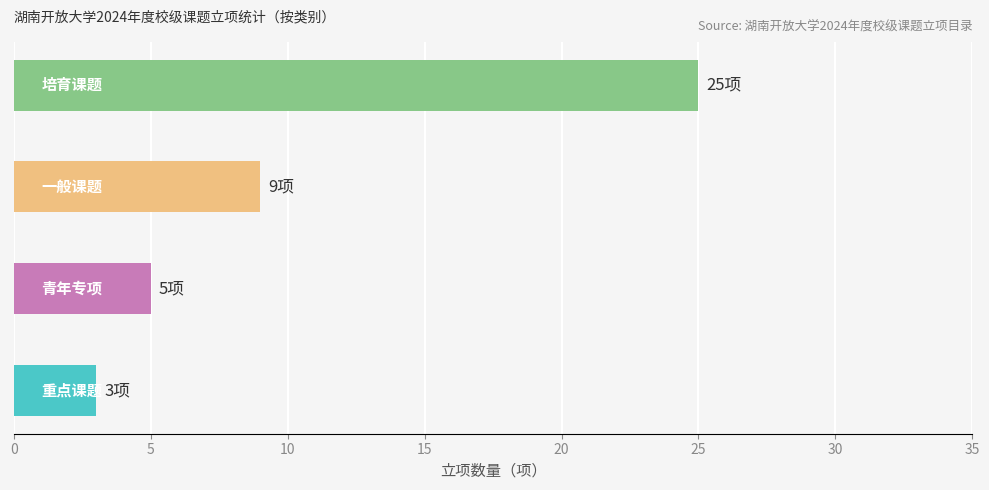

What is the maximum value shown in the chart?

25